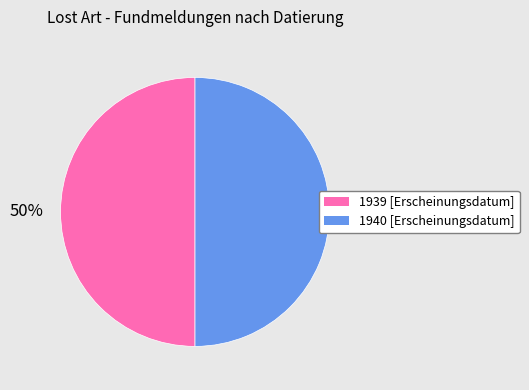

The 1940 [Erscheinungsdatum] slice represents 50% of the pie. True or false?

True